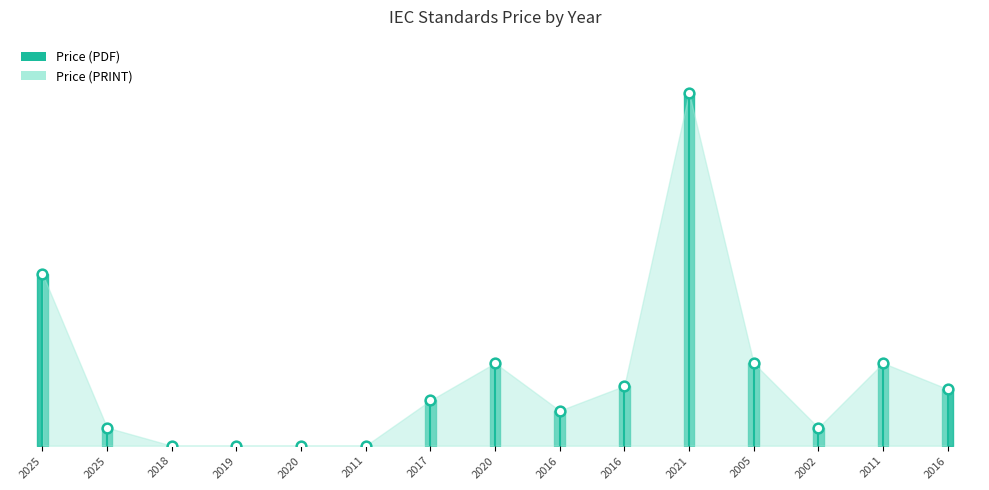

Is it true that Price (PDF) equals 651 at 2020?

False